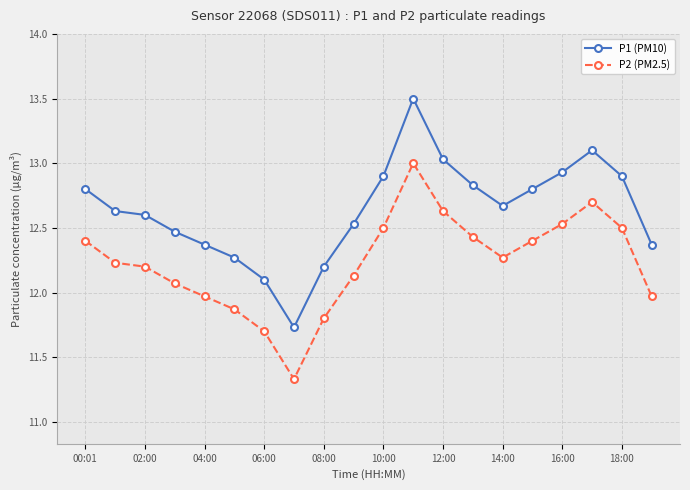

How many data points in P1 (PM10) are above 12?

19